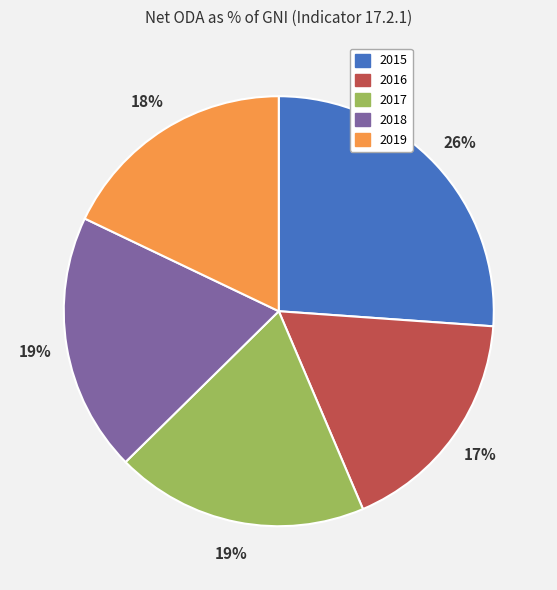

What percentage is the 2017 slice, to the nearest percent?

19%